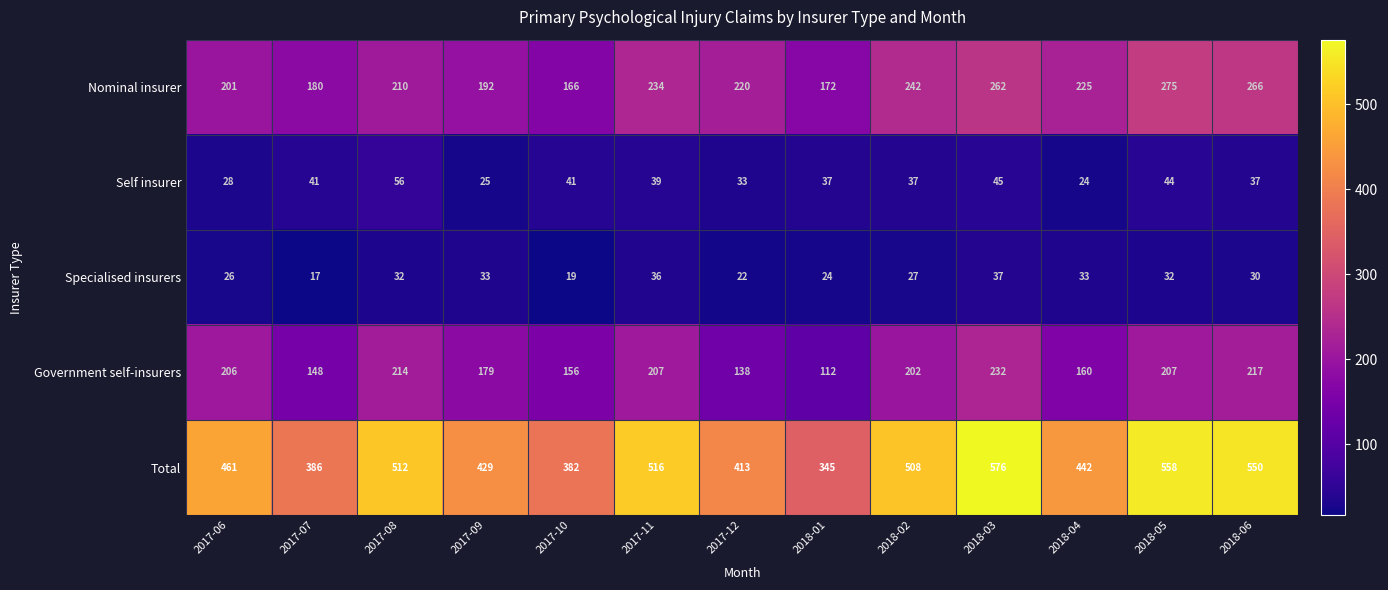

How many categories are shown in the chart?

13